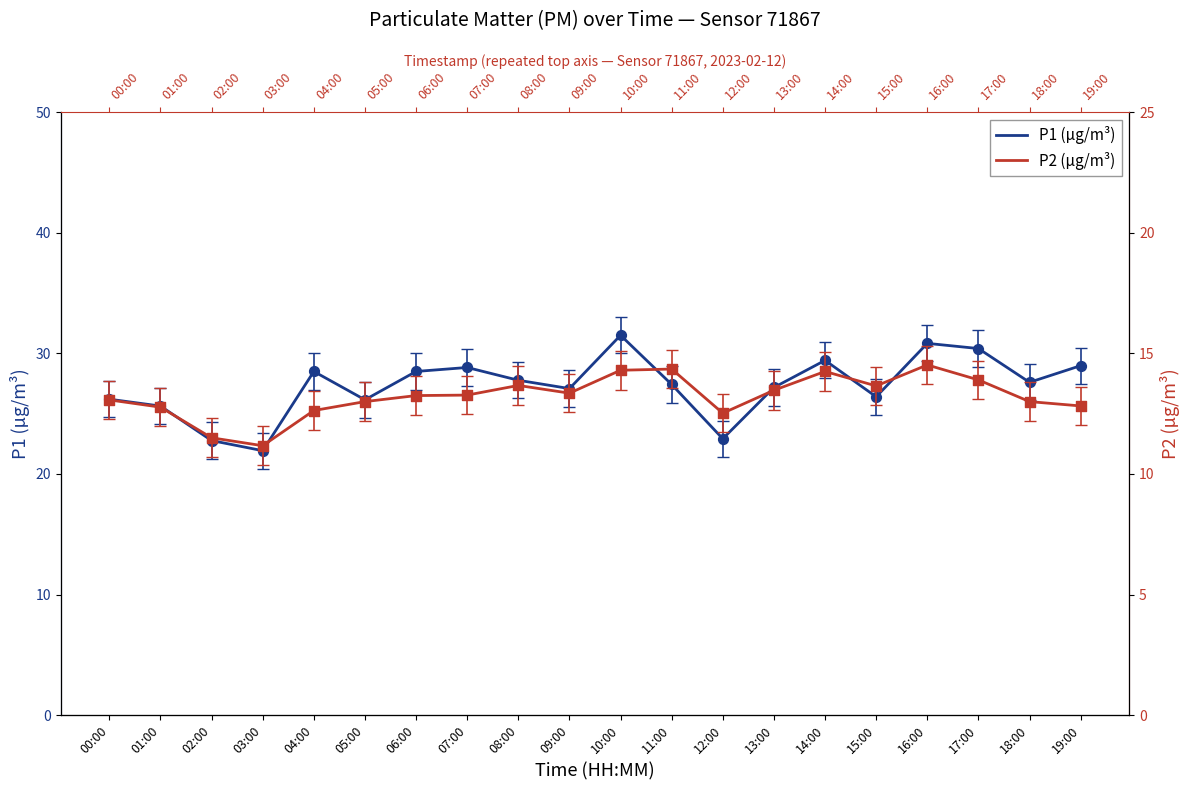

Which series reaches the minimum Y coordinate?

P2